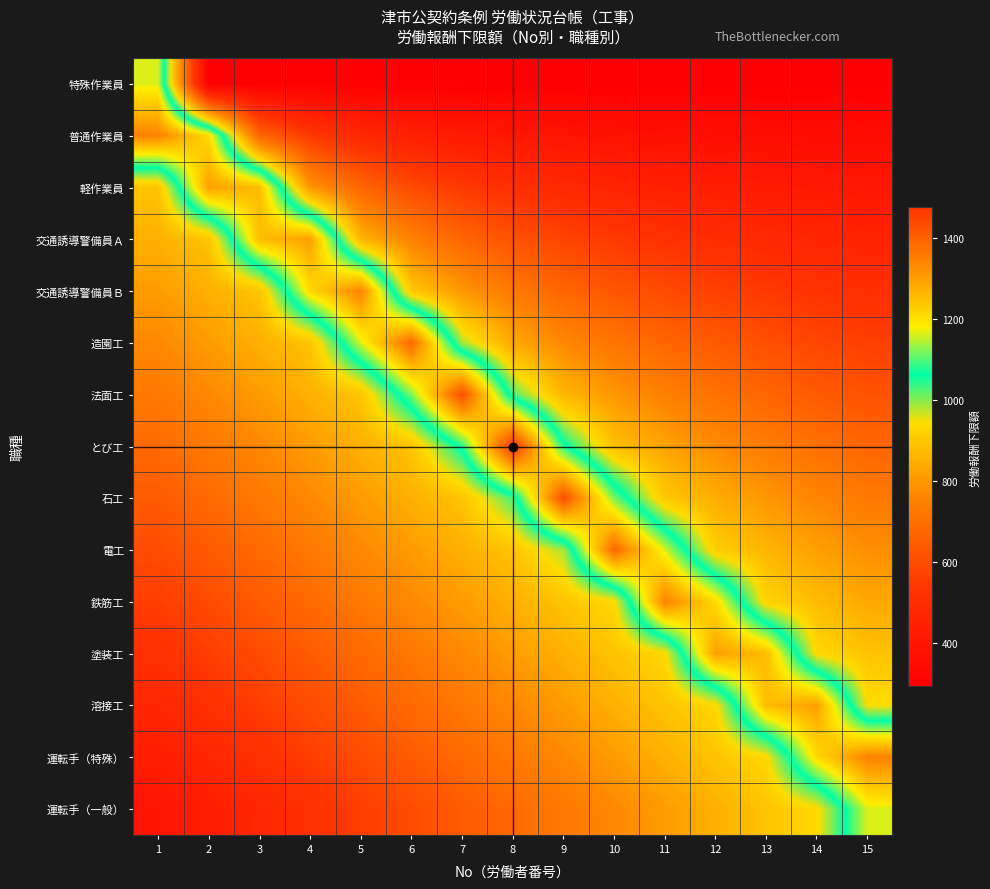

At which category is the sum across all series the highest?

8